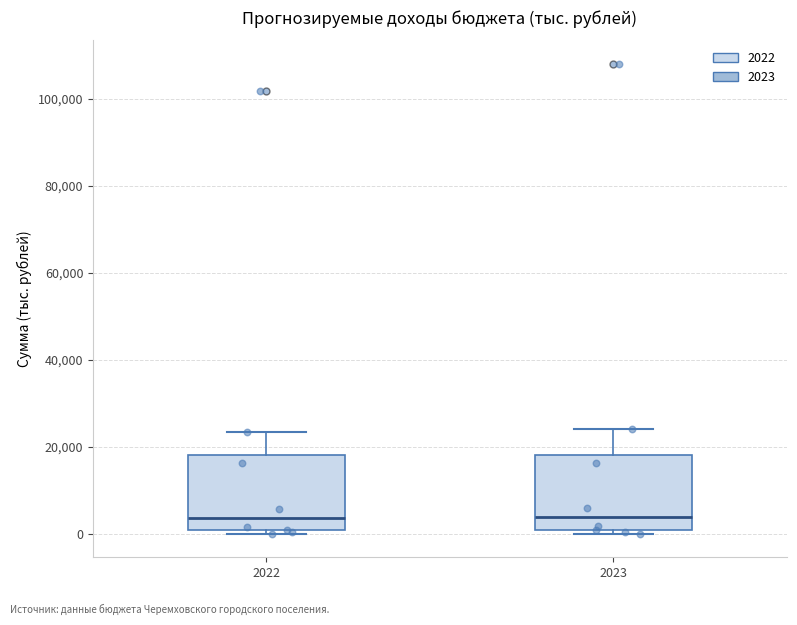

Reading left to right, transcribe this box plot: for each box, give where its median line is, the range the box spans, and where its two whiskers end, as read against the y-axis. The values are not printed on the chart, so give them approximately, as read against the axis.

2022: median 4000, box 0 to 18000, whiskers 0 (just below the box's lower edge) to 24000
2023: median 4000, box 0 to 18000, whiskers 0 (just below the box's lower edge) to 24000